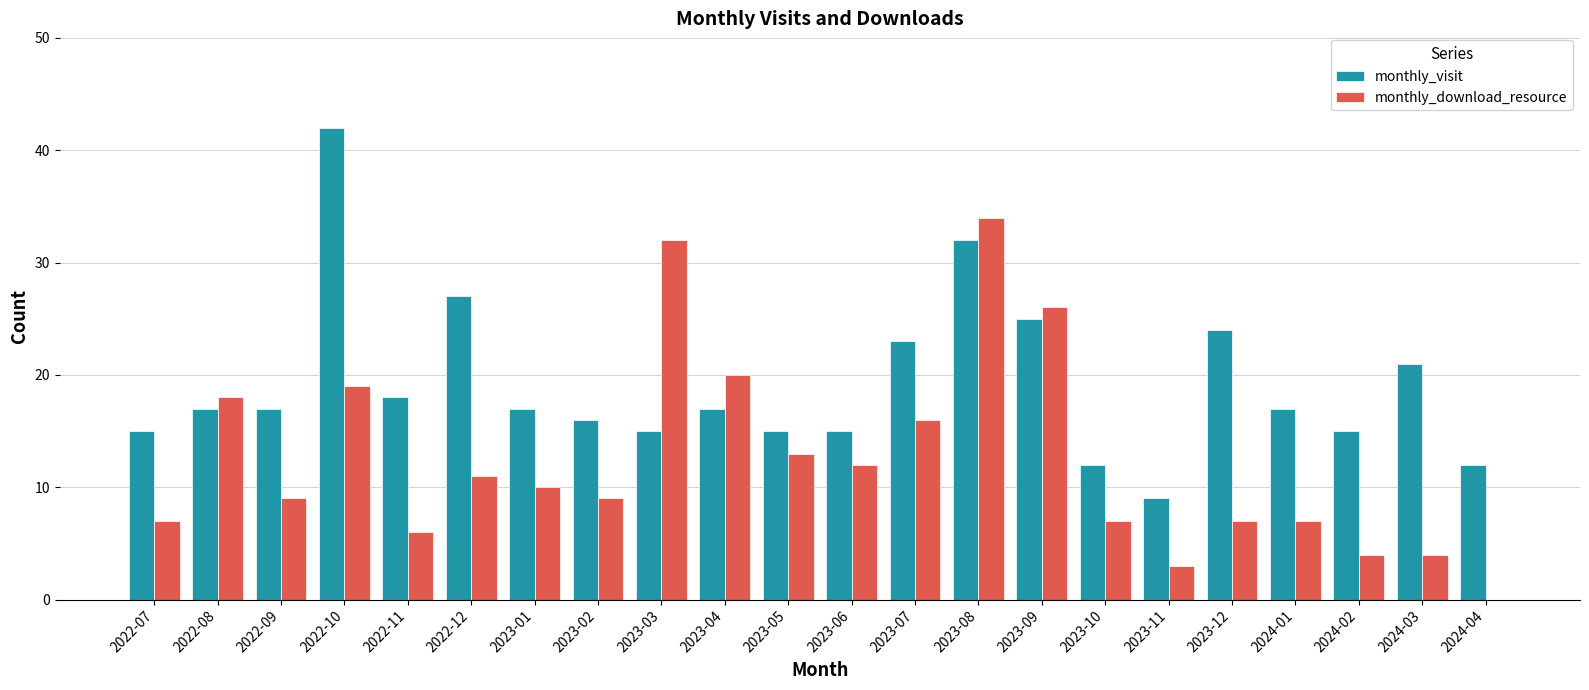

What is the highest value of the monthly_visit series?

42